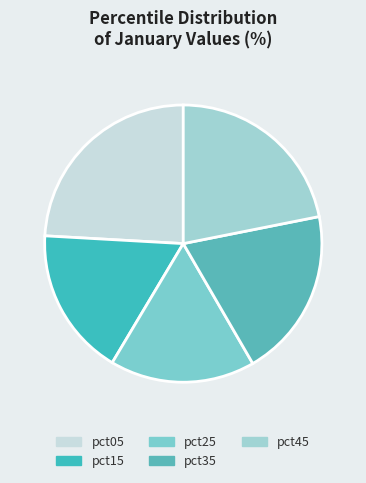

Count the number of slices in the pie.

5